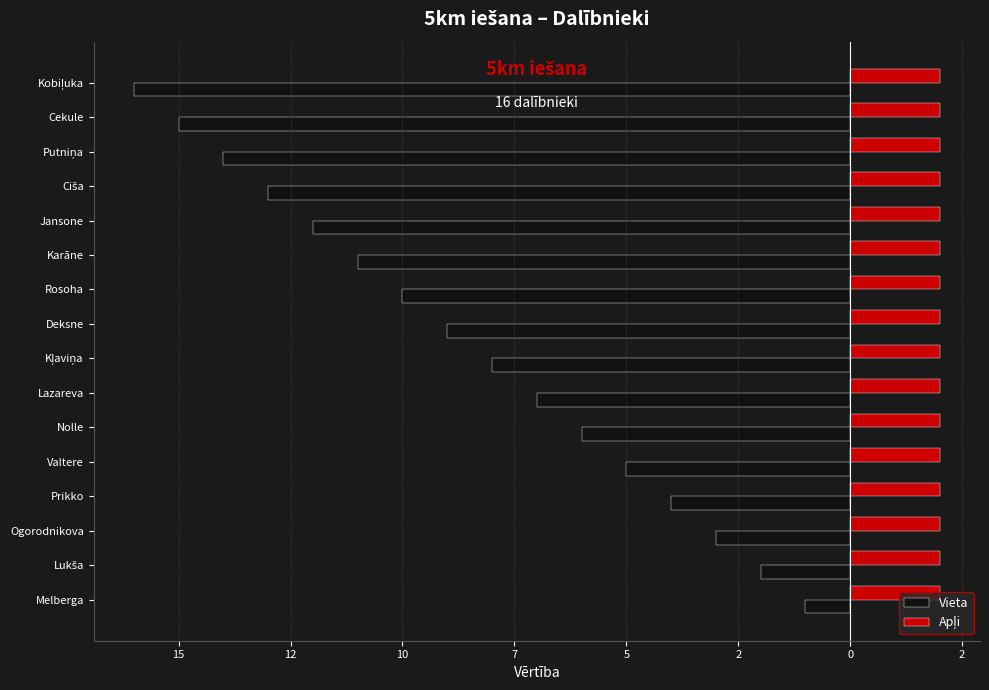

Rank the series by their maximum value, from lowest to highest.

Vieta, Apļi